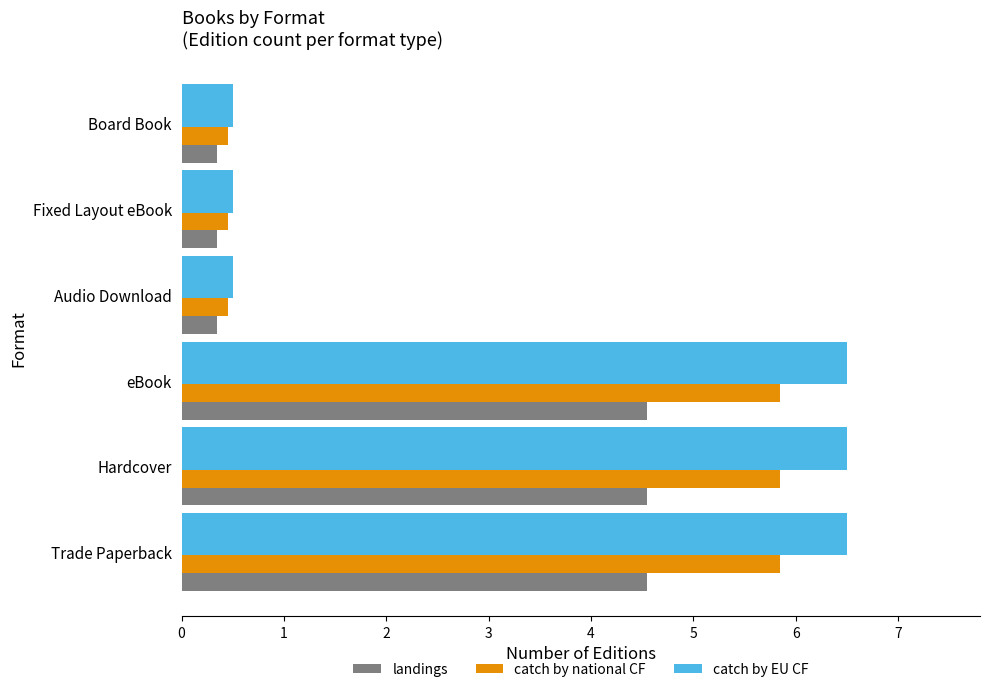

What are all the series names shown in the legend?

landings, catch by national CF, catch by EU CF